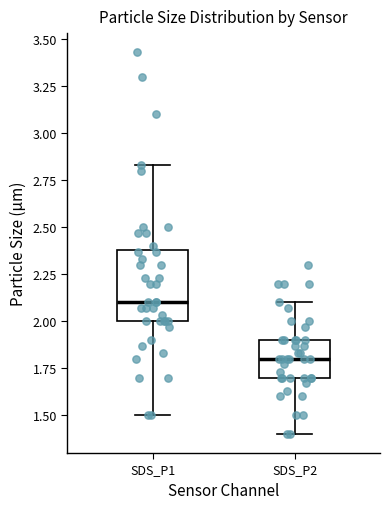

Reading left to right, transcribe this box plot: for each box, give where its median line is, the range the box spans, and where its two whiskers end, as read against the y-axis. The values are not printed on the chart, so give them approximately, as read against the axis.

SDS_P1: median 2.10, box 2.00 to 2.40, whiskers 1.50 to 2.85
SDS_P2: median 1.80, box 1.70 to 1.90, whiskers 1.40 to 2.10